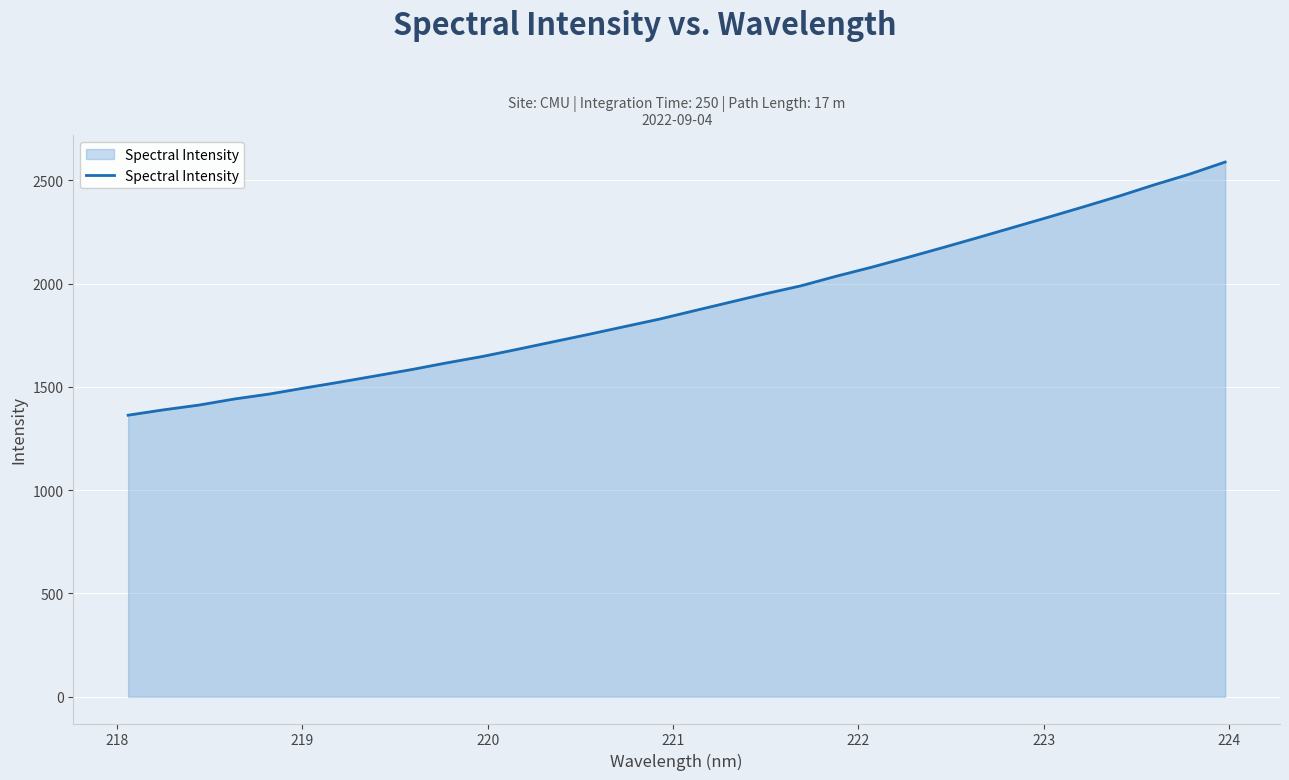

What is the smallest value displayed?

1362.9